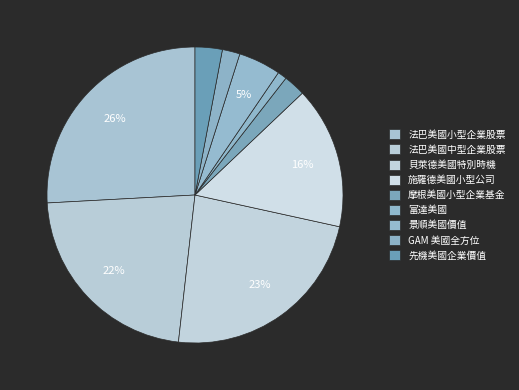

Approximately how many times larger is the value at 法巴美國小型企業股票 compared to 摩根美國小型企業基金?

10.8